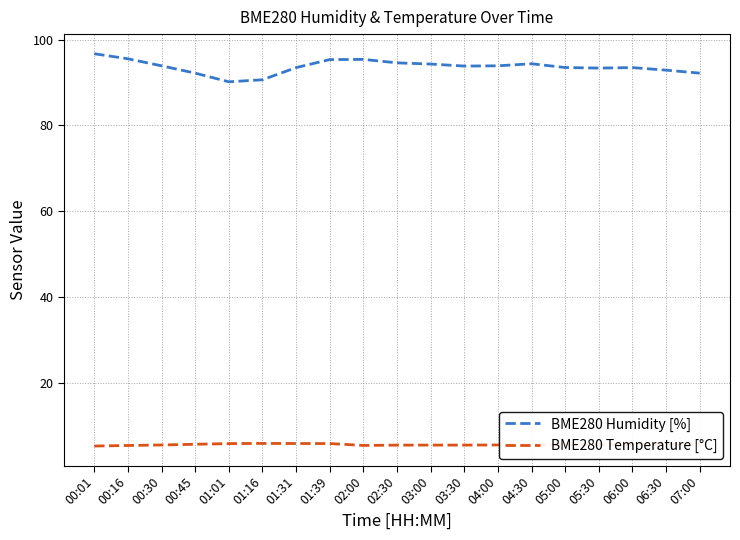

What is the highest value of the BME280 Humidity [%] series?

96.7